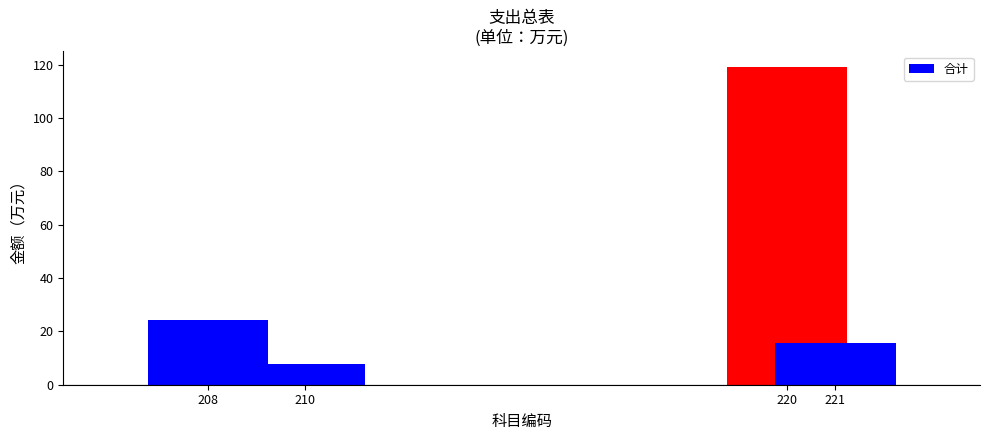

At which label is the value closest to 63?

208